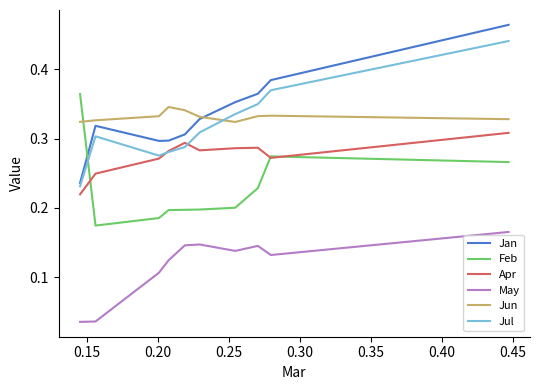

True or false: Apr and May intersect in this chart.

False